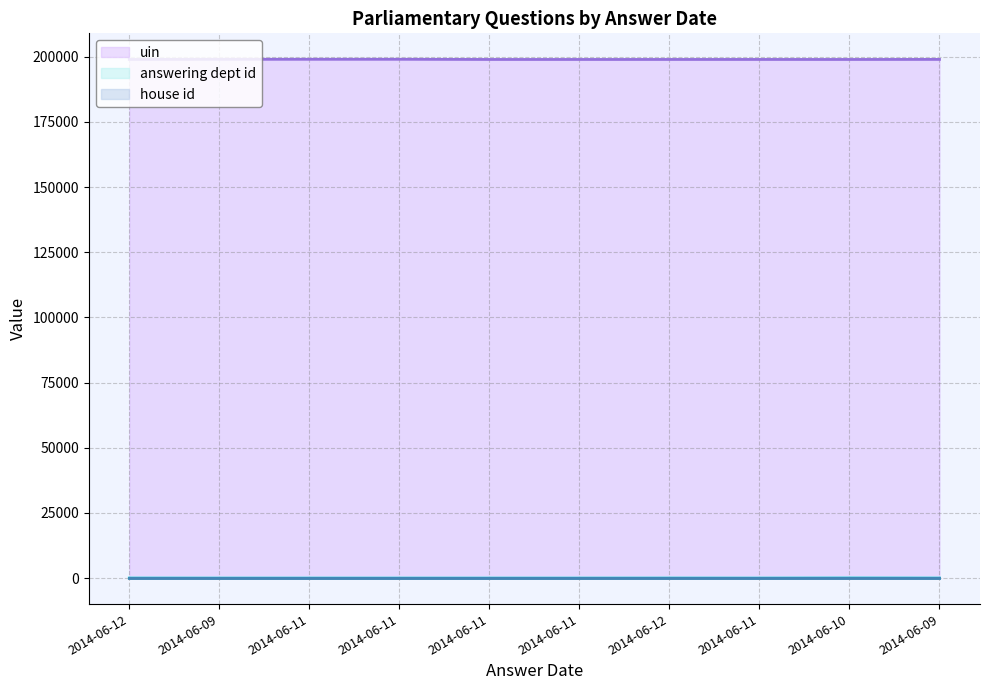

What value does the house id line series have at 2014-06-12?

1